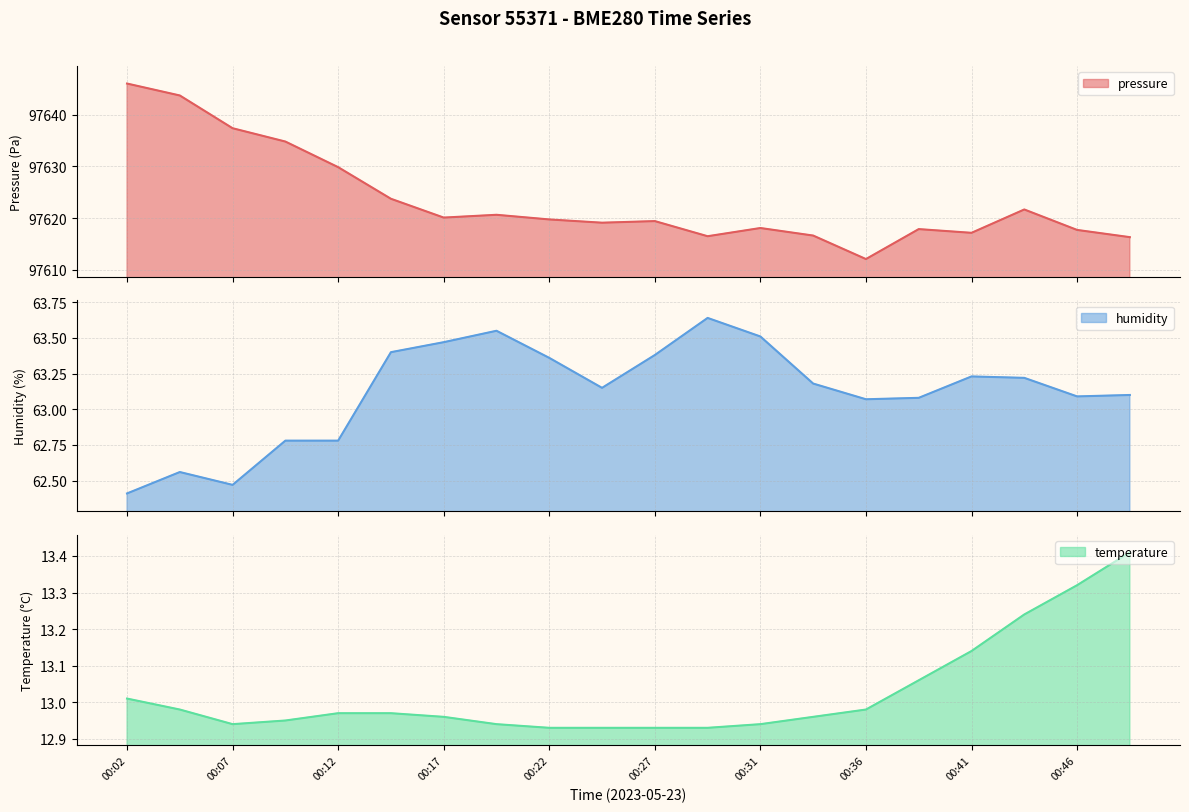

Reading left to right, list all the values displayed in this chart.

pressure: 97646.0	97643.7	97637.4	97634.8	97629.9	97623.7	97620.1	97620.6	97619.7	97619.1	97619.4	97616.5	97618.1	97616.6	97612.1	97617.9	97617.1	97621.7	97617.7	97616.3
humidity: 62.4	62.6	62.5	62.8	62.8	63.4	63.5	63.5	63.4	63.1	63.4	63.6	63.5	63.2	63.1	63.1	63.2	63.2	63.1	63.1
temperature: 13.0	13.0	12.9	12.9	13.0	13.0	13.0	12.9	12.9	12.9	12.9	12.9	12.9	13.0	13.0	13.1	13.1	13.2	13.3	13.4